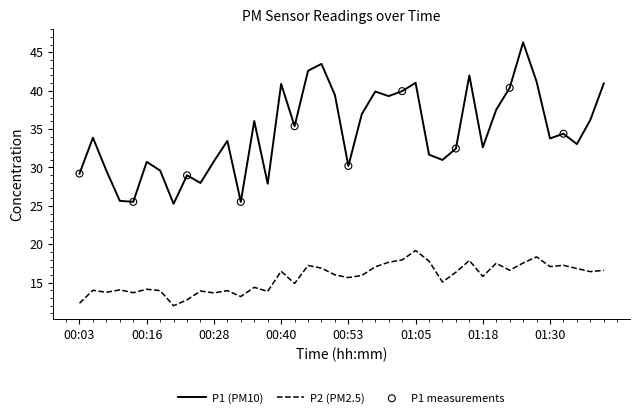

What is the greatest value displayed?

46.3